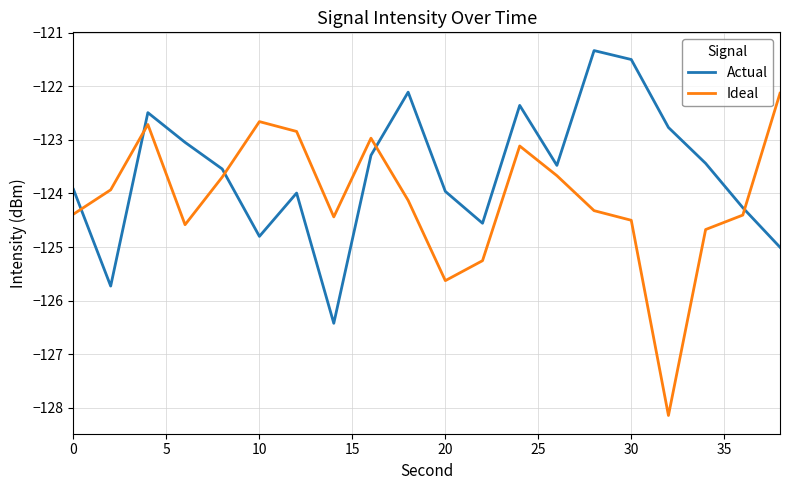

What is the difference between the second highest and second lowest values in the Actual series?

4.2